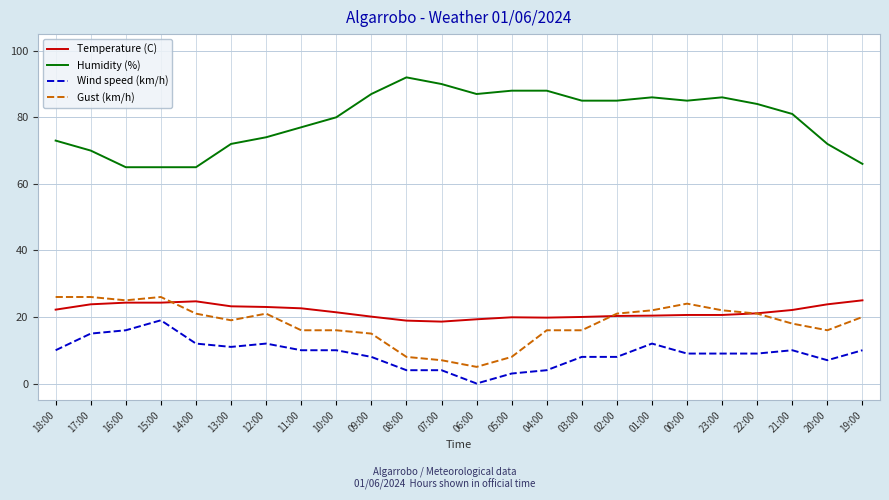

The value of Temperature (C) at 20:00 is 23.8. True or false?

True